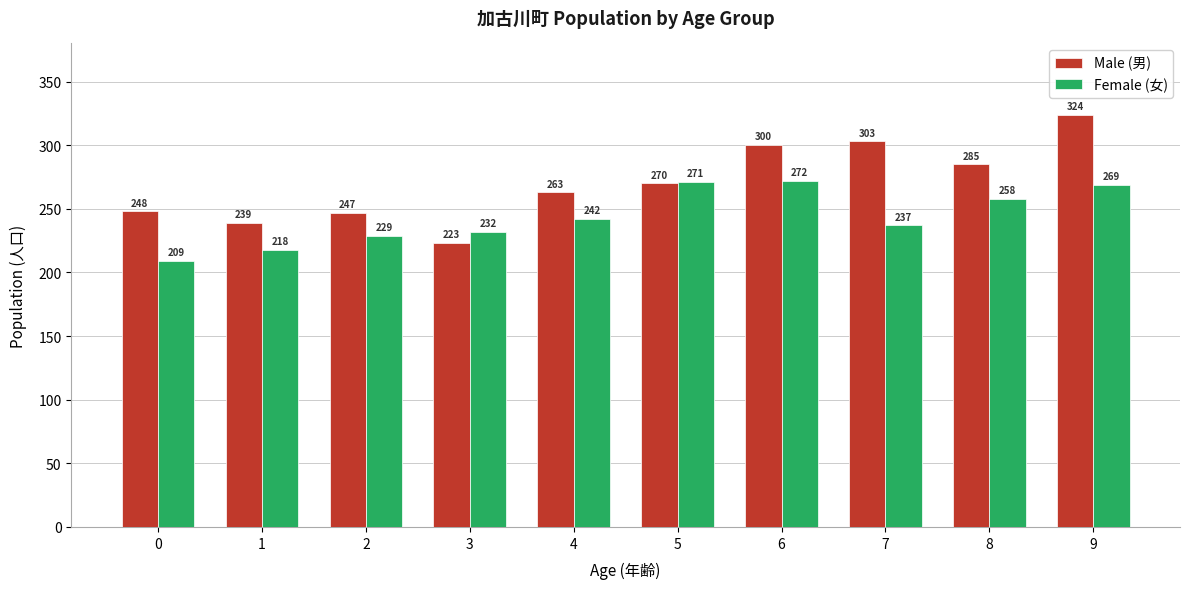

The Female (女) series shows 232 at 3. True or false?

True